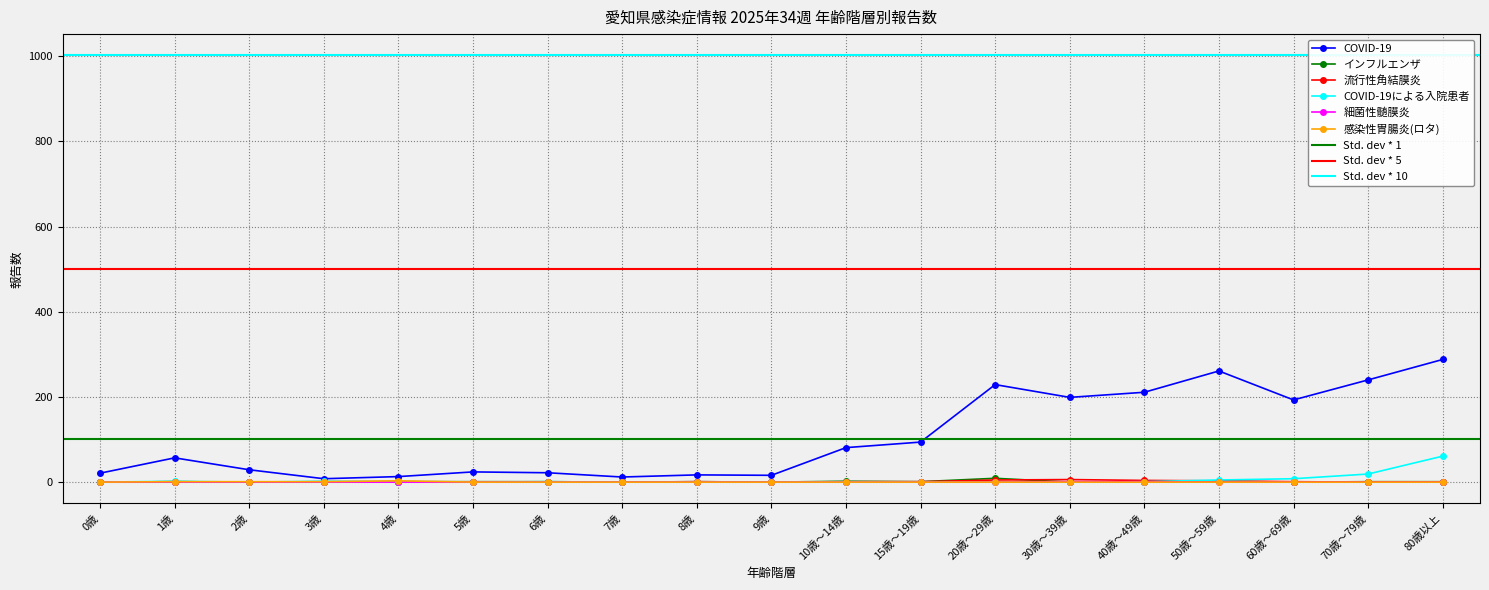

How many lines are shown in the chart?

6